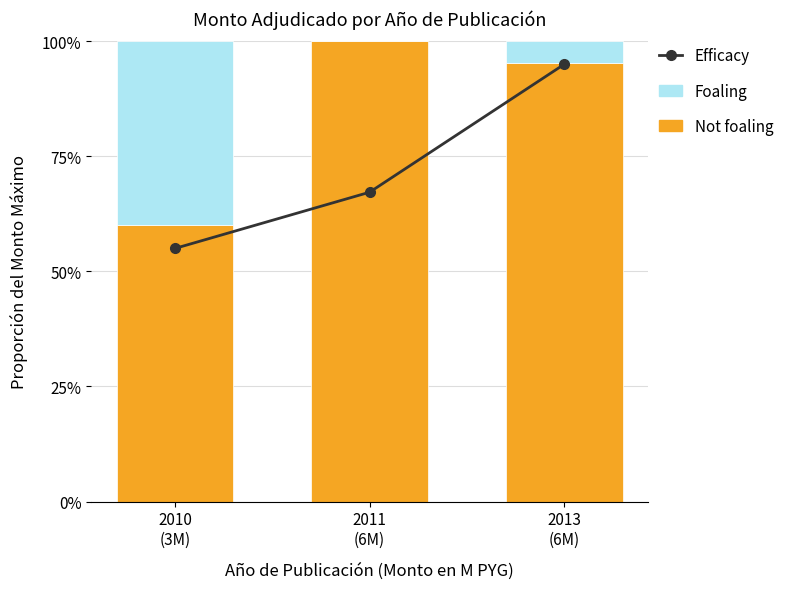

Which category has the lowest value across all series?

2011
(6M)